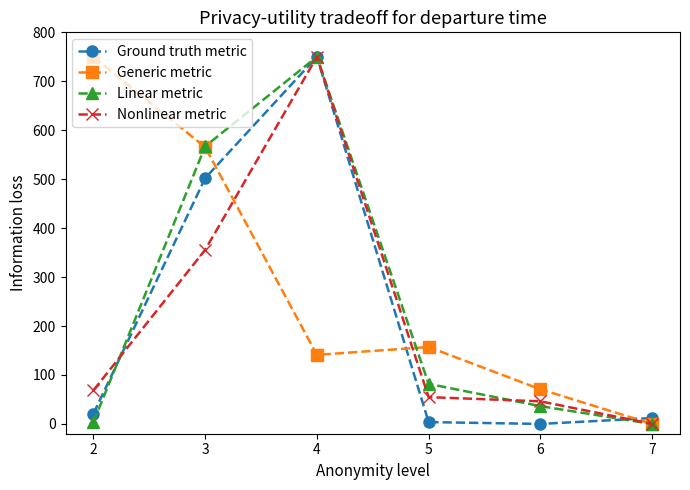

How many interior local peaks does the Nonlinear metric series have?

1